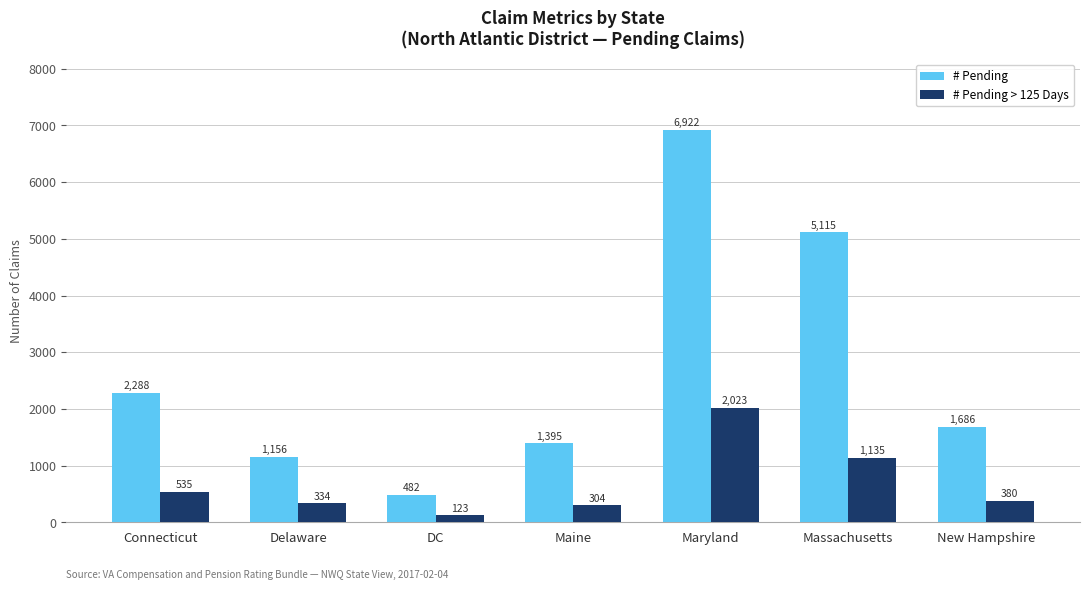

Reading left to right, extract all data points from this chart.

# Pending: 2288	1156	482	1395	6922	5115	1686
# Pending > 125 Days: 535	334	123	304	2023	1135	380